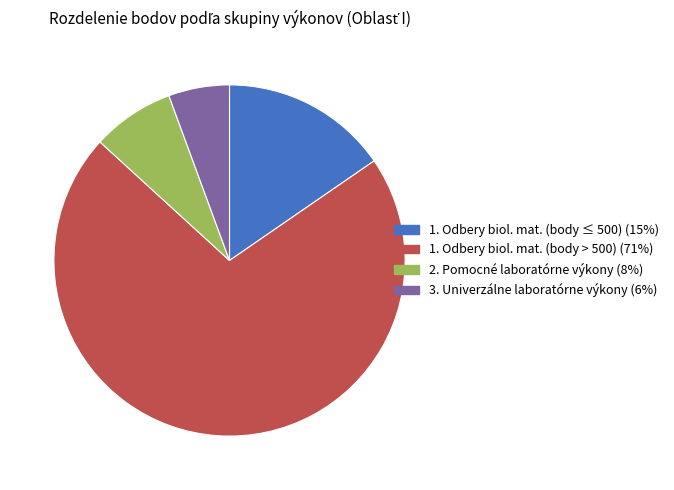

What is the largest slice in the pie chart?

1. Odbery biol. mat. (body > 500) (71%)